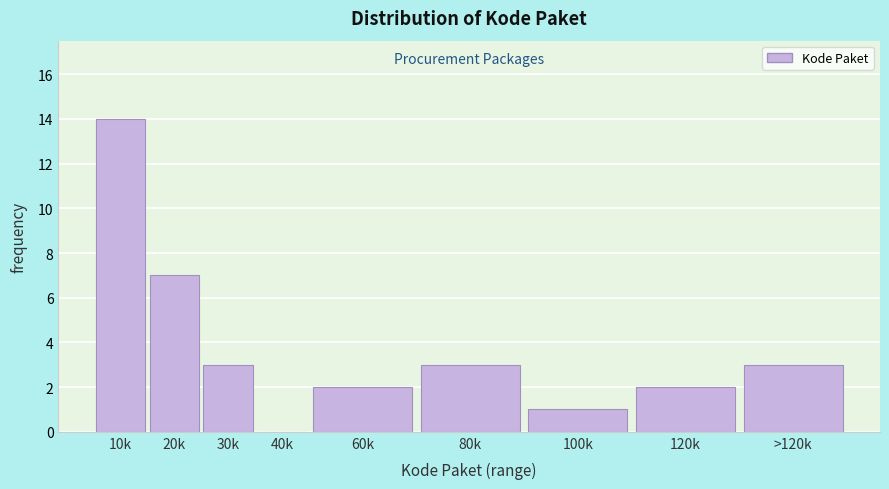

Reading left to right, transcribe all the data shown in this chart.

10k=14	20k=7	30k=3	40k=0	60k=2	80k=3	100k=1	120k=2	>120k=3